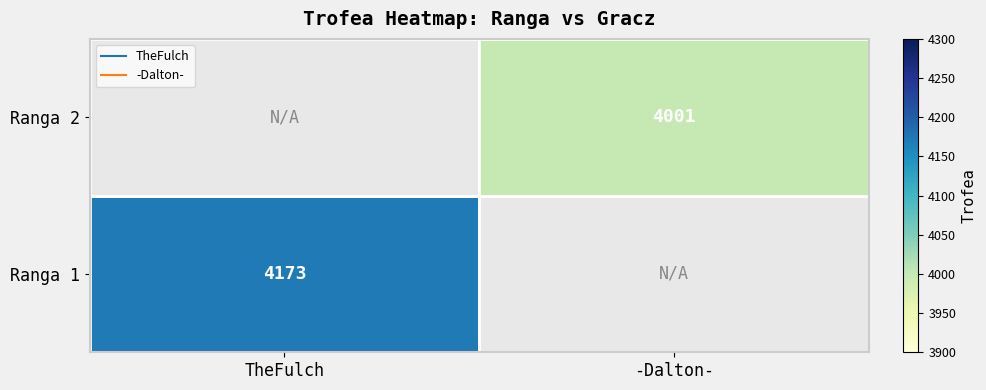

Where is Ranga 2 nearest to the value 2000?

TheFulch